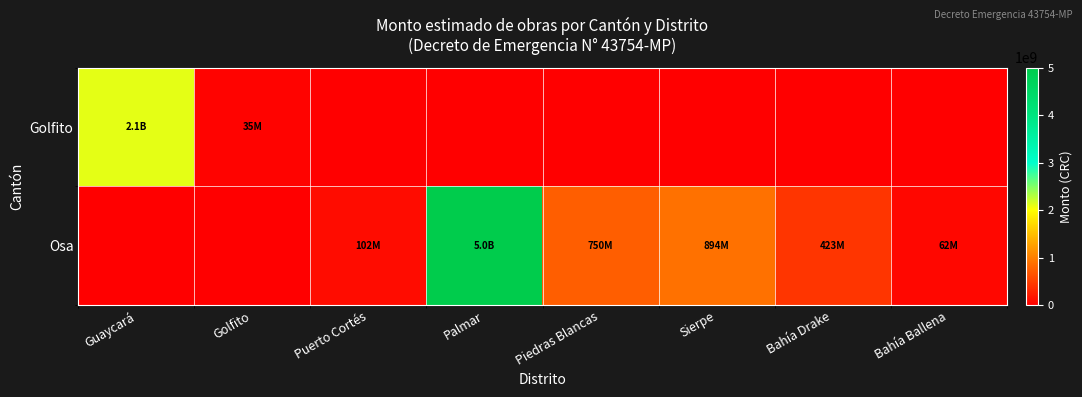

Reading left to right, list all the values displayed in this chart.

Golfito: Guaycará=2100000000	Golfito=35000000	Puerto Cortés=0	Palmar=0	Piedras Blancas=0	Sierpe=0	Bahía Drake=0	Bahía Ballena=0
Osa: Guaycará=0	Golfito=0	Puerto Cortés=102000000	Palmar=5000000000	Piedras Blancas=750000000	Sierpe=893967000	Bahía Drake=423417000	Bahía Ballena=62467000